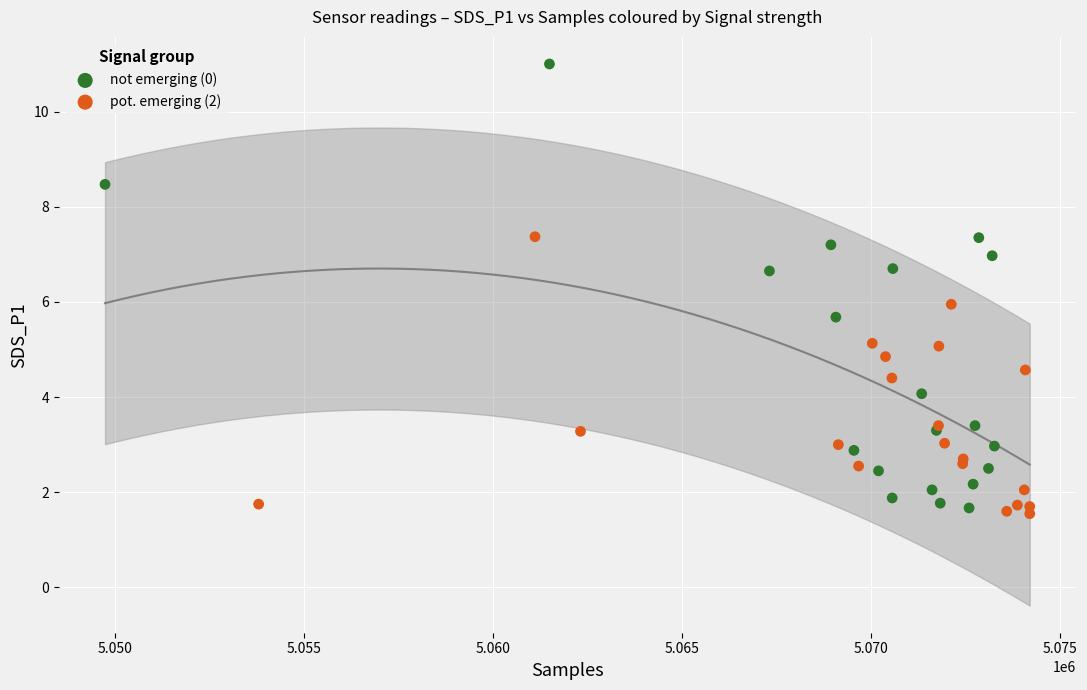

Which series has the widest spread of Y values?

not emerging (0)